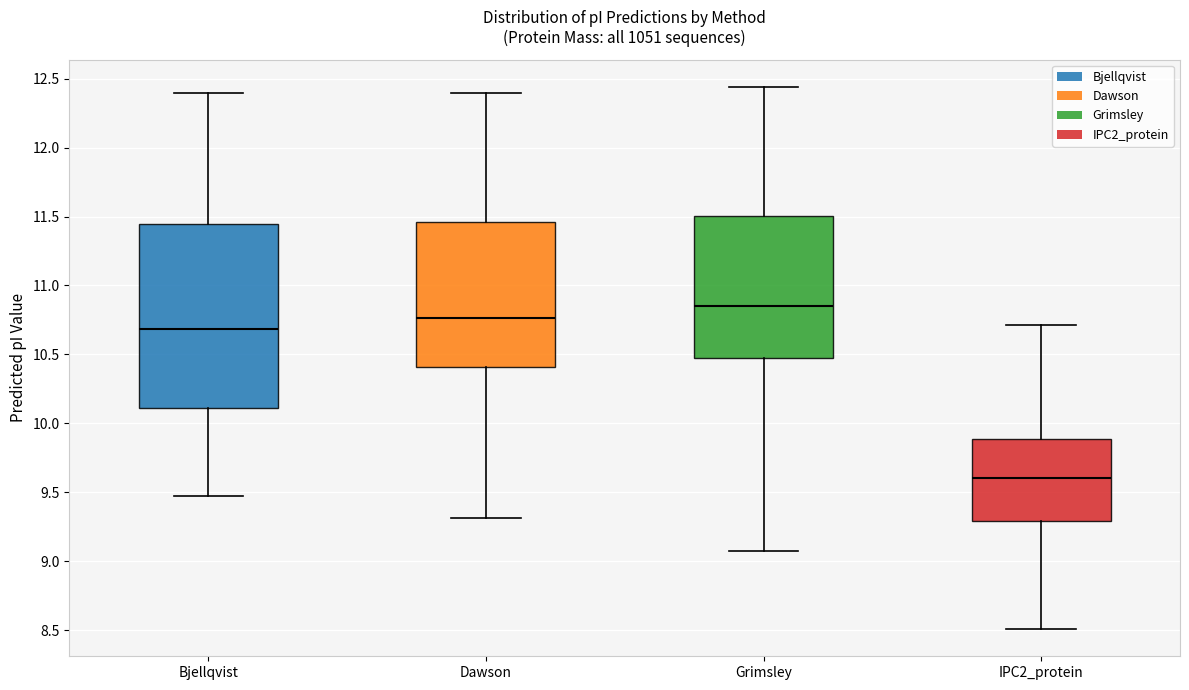

Reading left to right, read every box against the y-axis: the position of its median line, the range the box covers, and the ends of its whiskers. The values are not printed on the chart, so give them approximately, as read against the axis.

Bjellqvist: median 10.70, box 10.10 to 11.45, whiskers 9.45 to 12.40
Dawson: median 10.75, box 10.40 to 11.45, whiskers 9.30 to 12.40
Grimsley: median 10.85, box 10.45 to 11.50, whiskers 9.10 to 12.45
IPC2_protein: median 9.60, box 9.30 to 9.90, whiskers 8.50 to 10.70